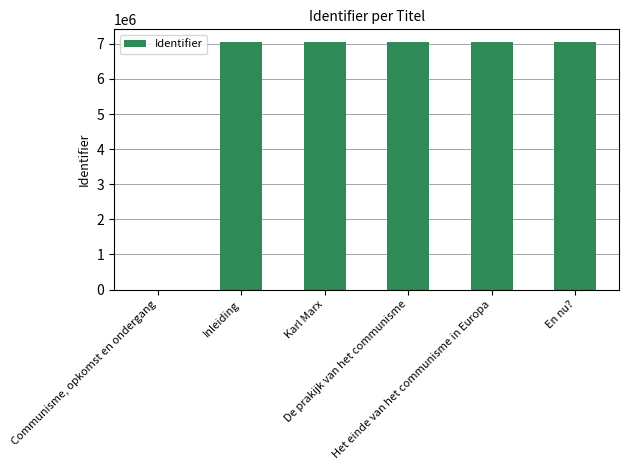

What is the greatest value displayed?

7058933